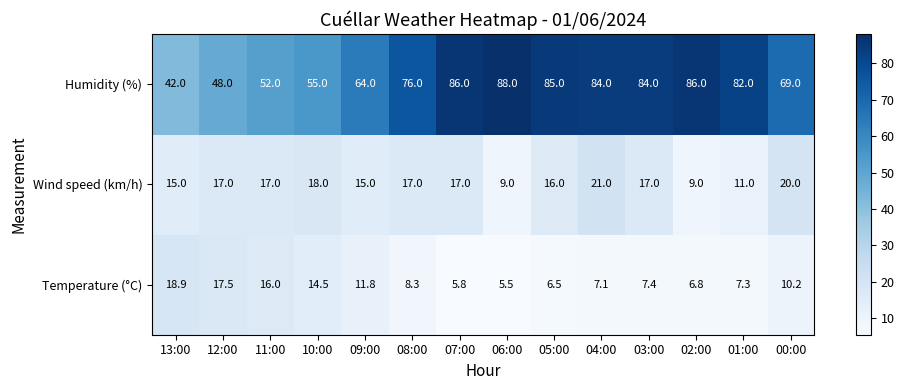

Which series has the widest spread of values?

Humidity (%)